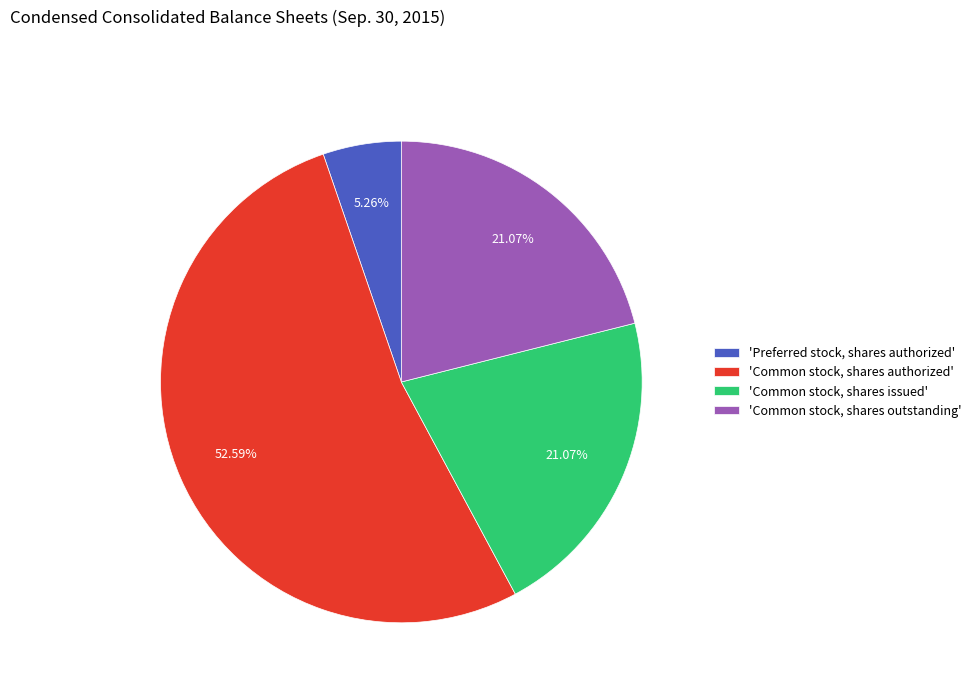

What is the majority slice?

'Common stock, shares authorized'